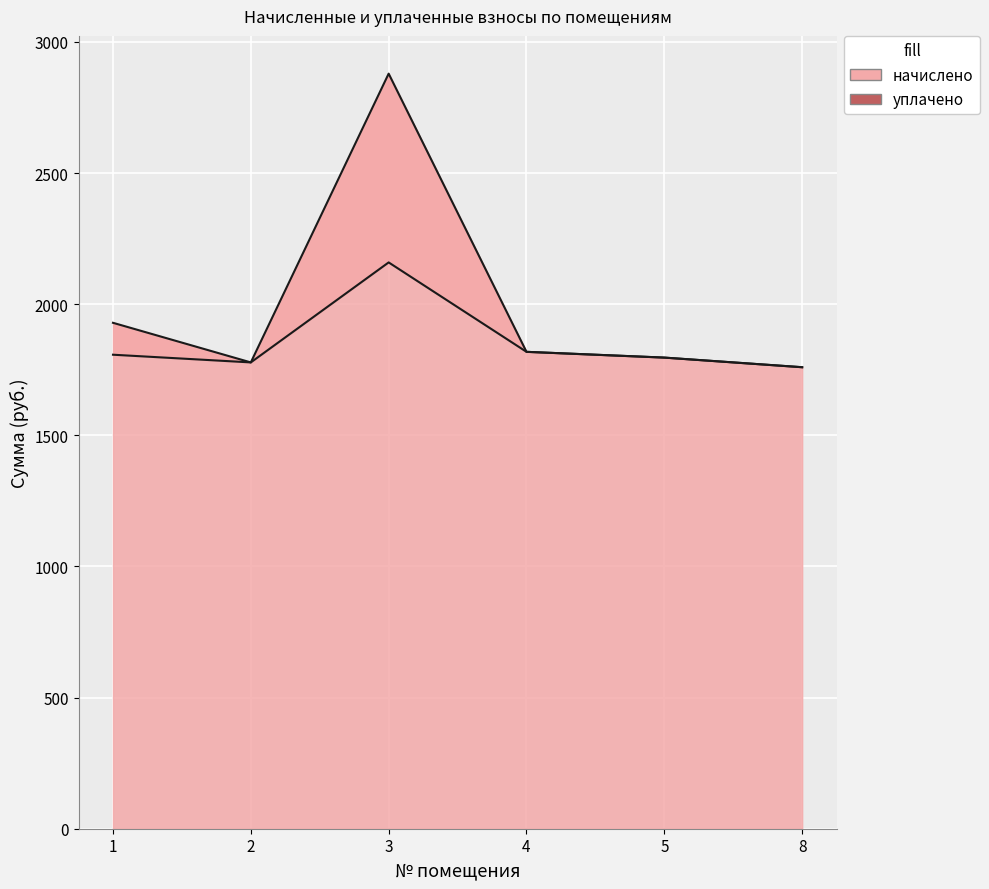

Is it true that начислено equals 1050.1 at 4?

False